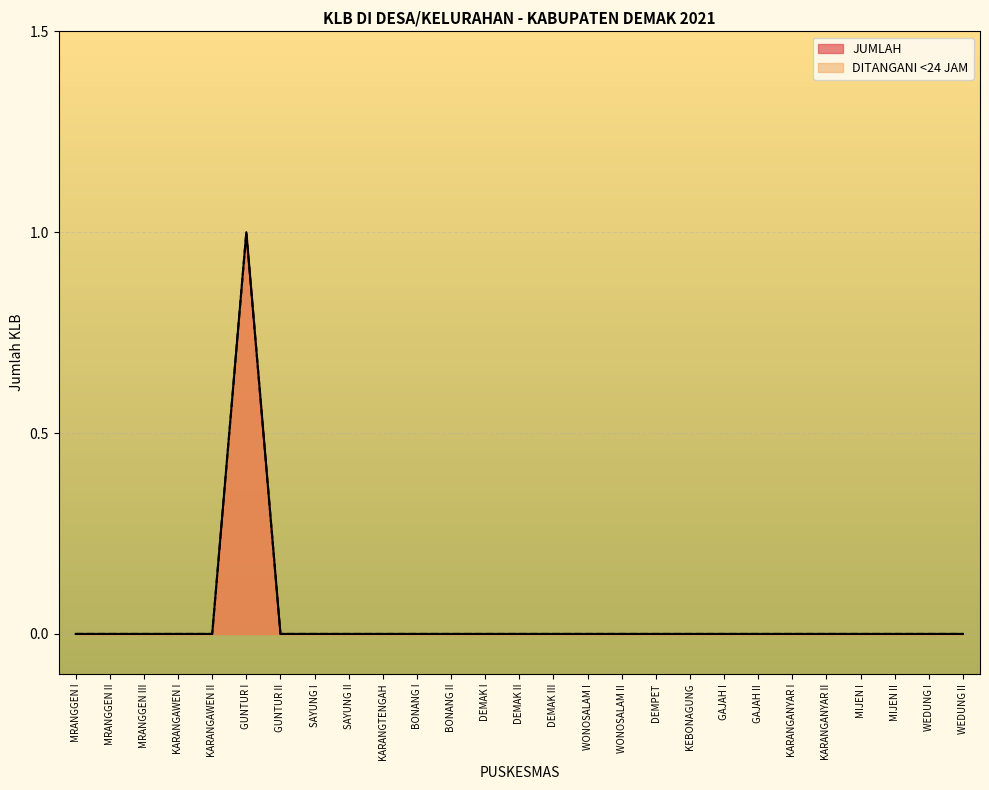

What are all the series names shown in the legend?

JUMLAH, DITANGANI <24 JAM